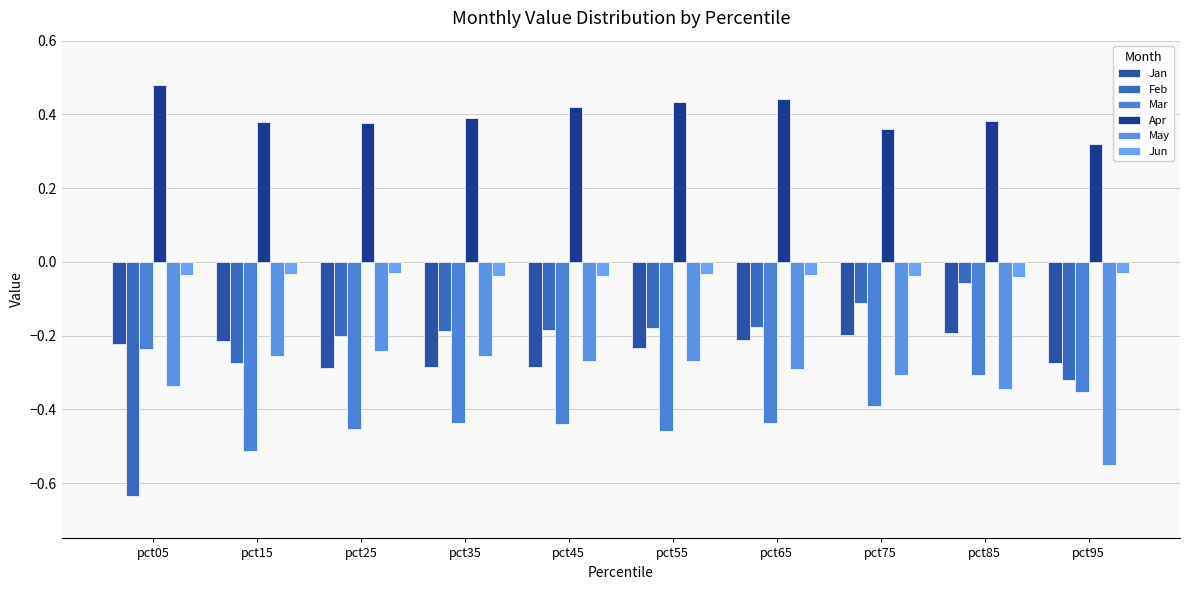

Which series has the largest range (max minus min)?

Feb